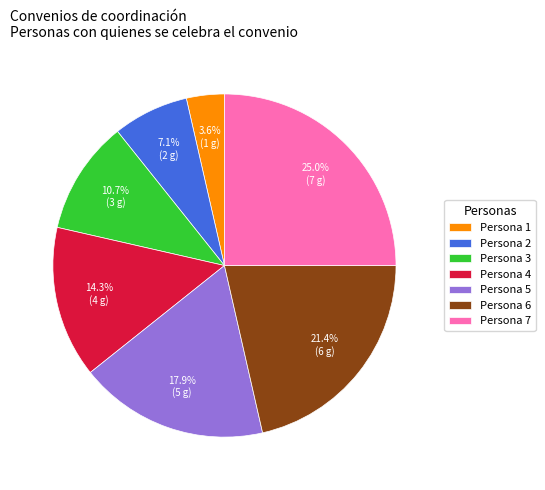

To the nearest percent, what is the difference between the Persona 1 and Persona 7 slice percentages?

21%